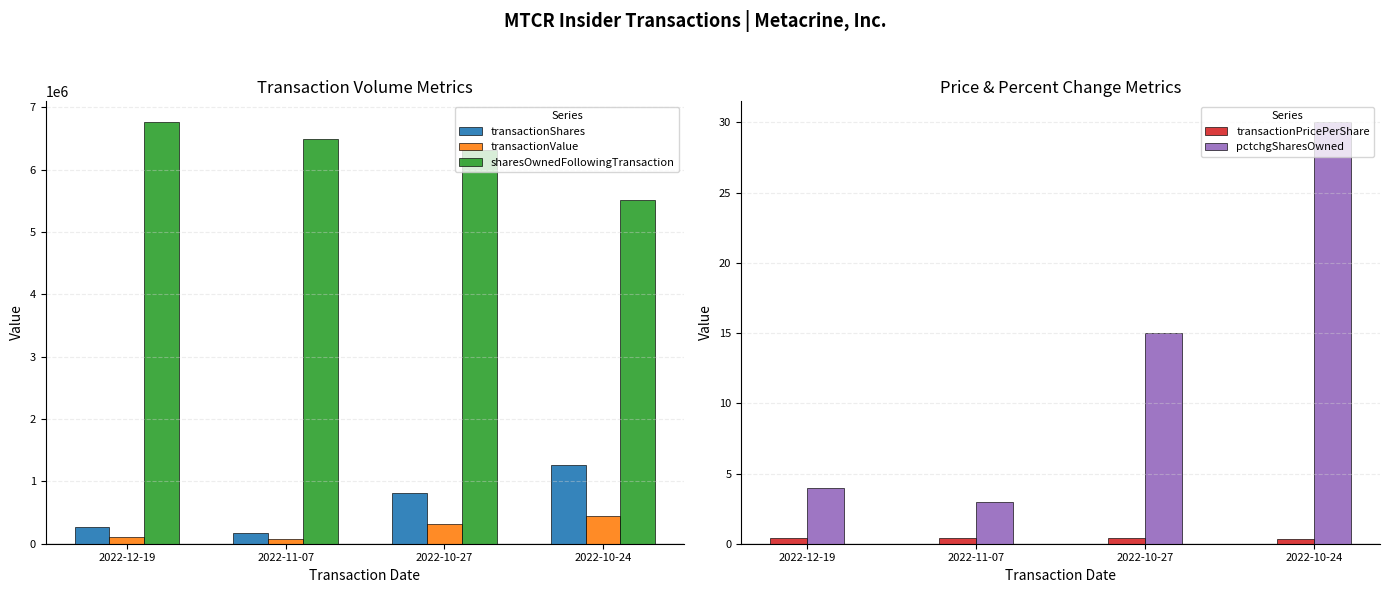

What are all the series names shown in the legend?

transactionShares, transactionValue, sharesOwnedFollowingTransaction, transactionPricePerShare, pctchgSharesOwned